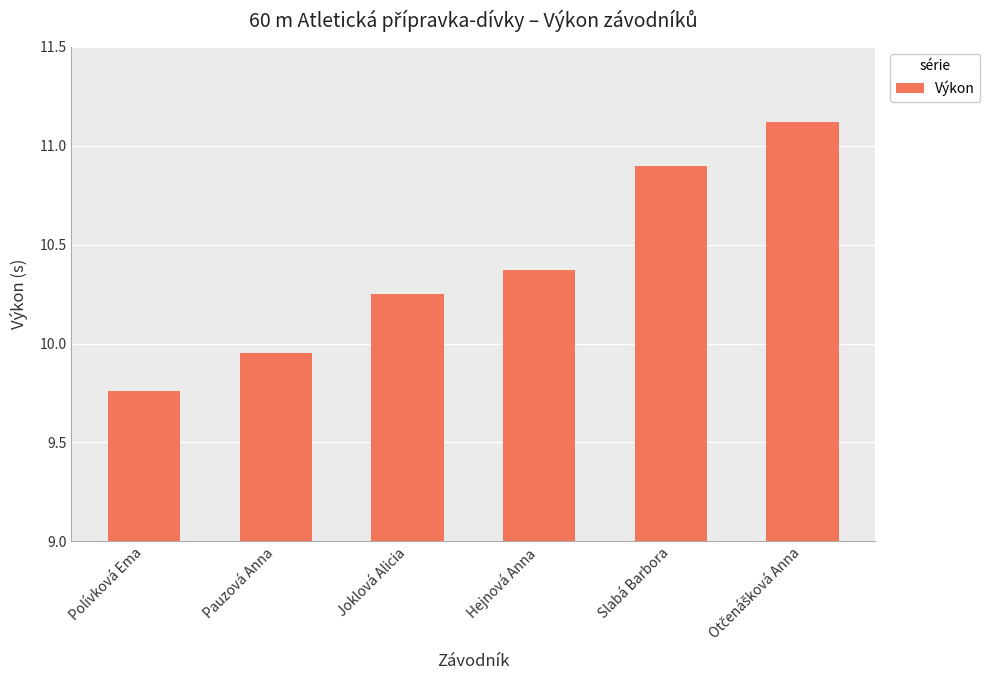

What is the greatest value displayed?

11.1